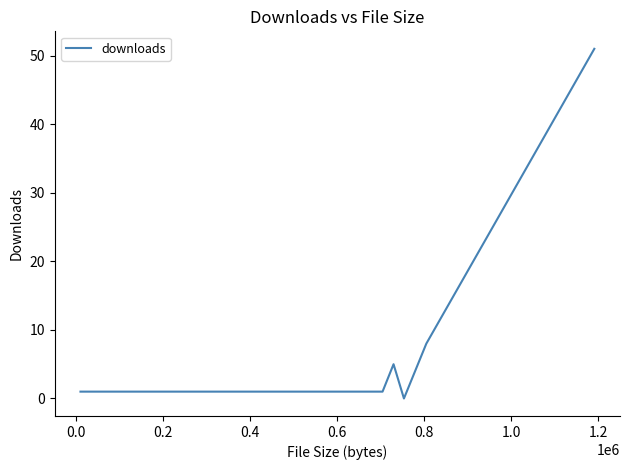

What is the maximum value shown in the chart?

51